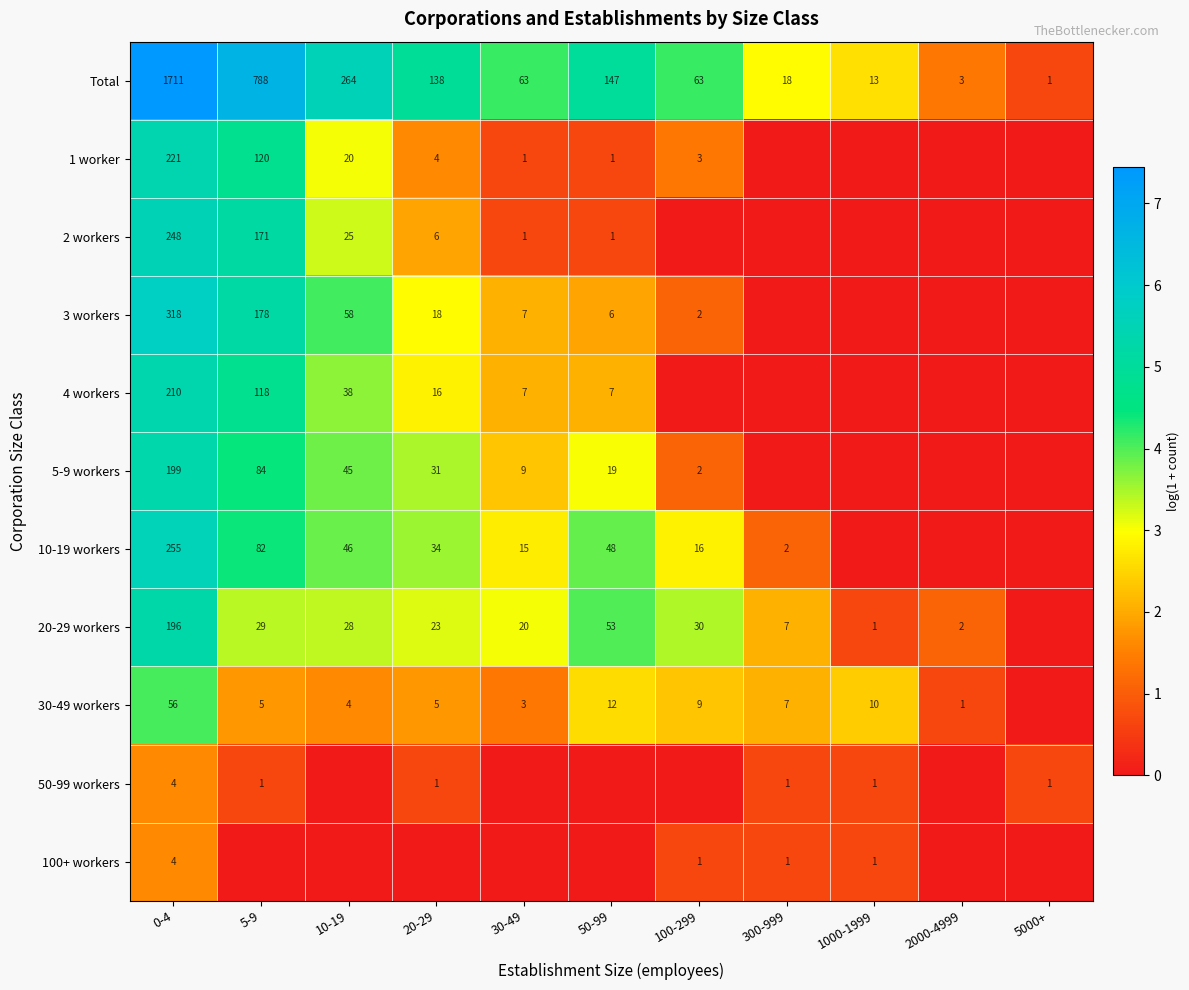

What is the average value of the Total series?

292